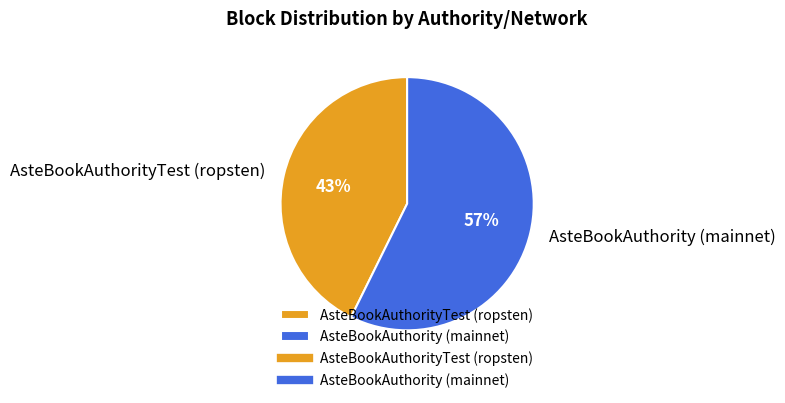

To the nearest percent, what is the average slice percentage?

50%